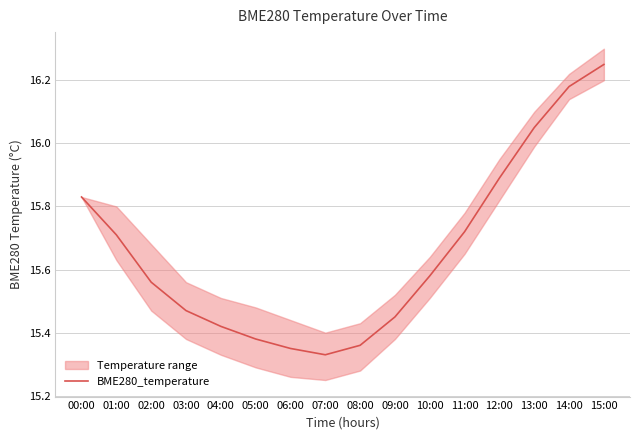

Rank the categories by value from lowest to highest.

07:00, 06:00, 08:00, 05:00, 04:00, 09:00, 03:00, 02:00, 10:00, 01:00, 11:00, 00:00, 12:00, 13:00, 14:00, 15:00